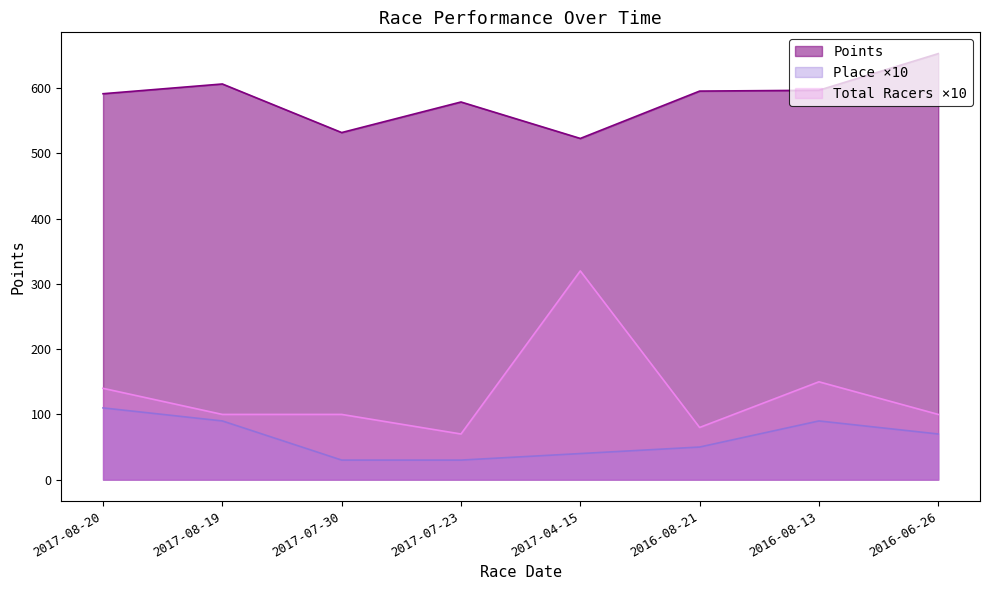

Rank the series by their maximum value, from lowest to highest.

Place ×10, Total Racers ×10, Points